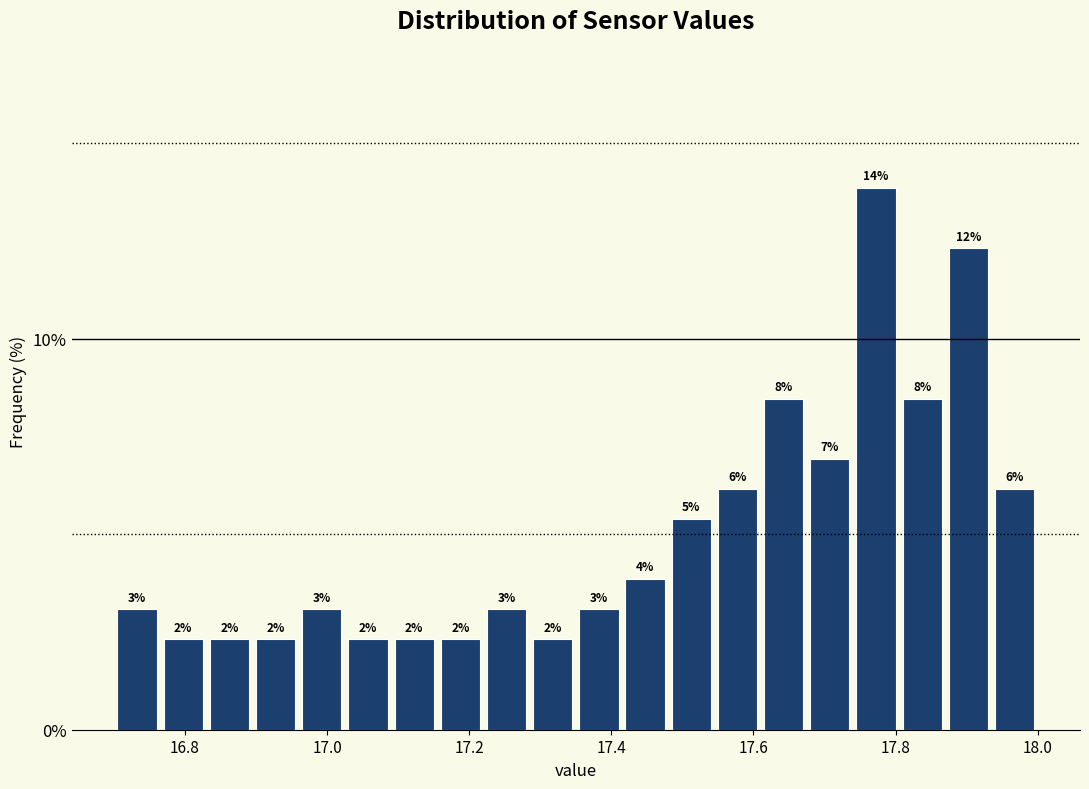

Around what value on the x-axis is the tallest bar? Give the approximate position of its centre, as read against the axis.

17.78